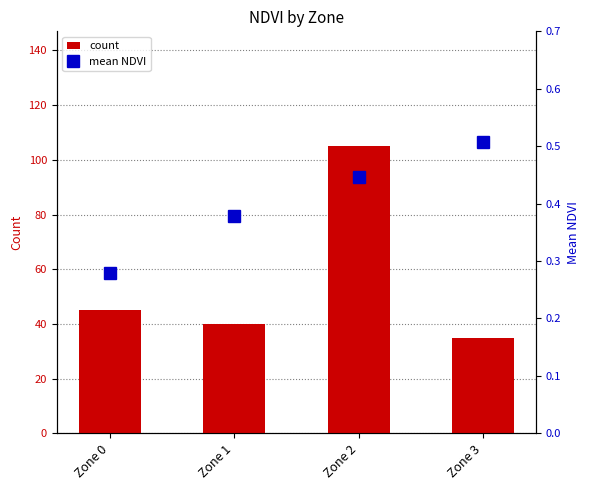

What is the difference between the second highest and minimum values in the count series?

10